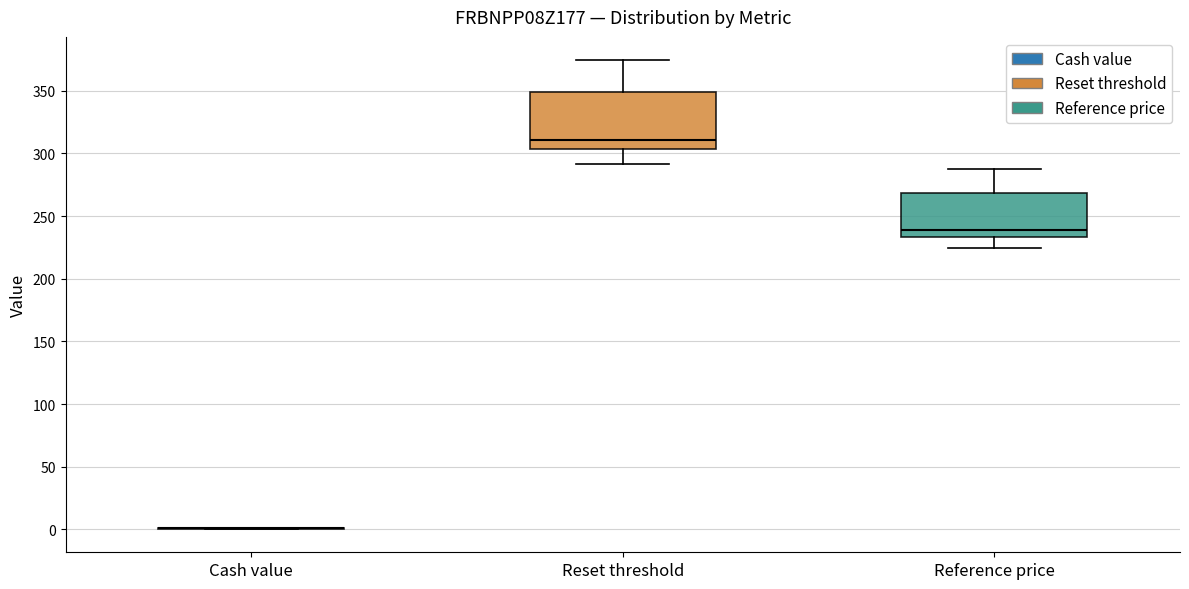

Where does the upper whisker of the box for Reference price end on the y-axis? The values are not printed on the chart, so give them approximately, as read against the axis.

290